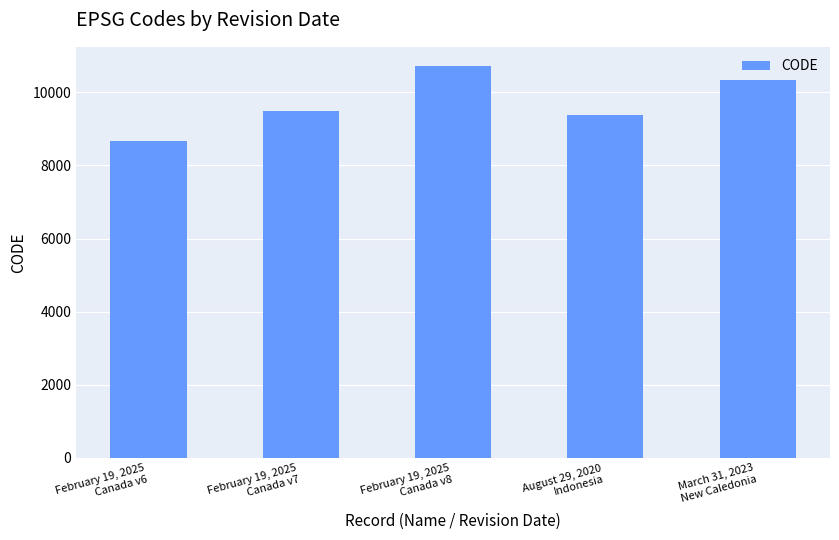

What is the minimum value shown in the chart?

8676